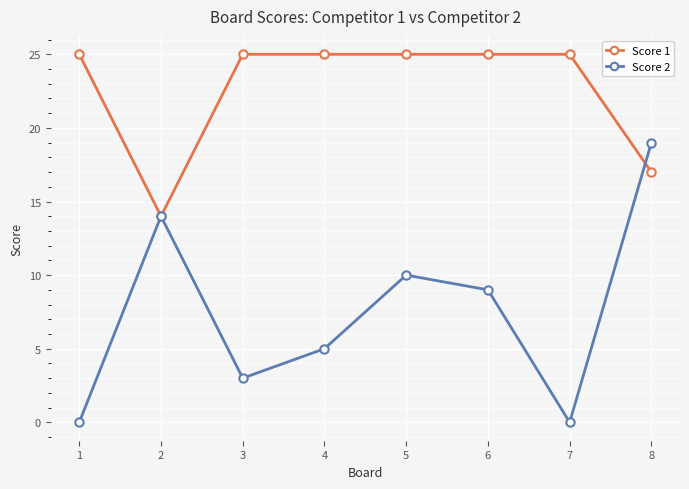

Which series has the largest range (max minus min)?

Score 2